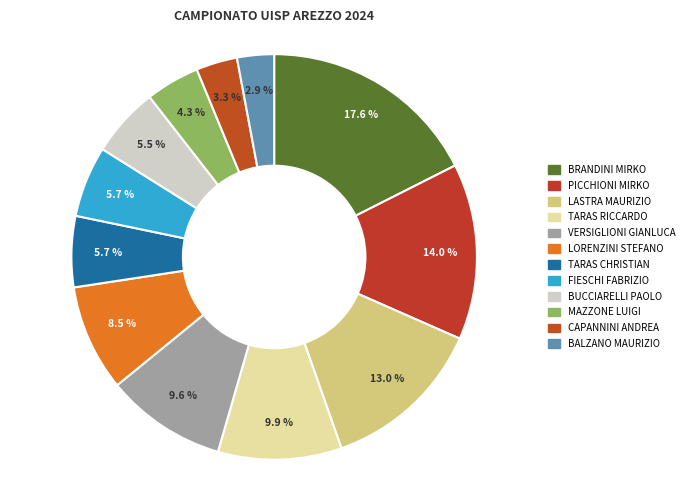

Count the number of slices in the pie.

12